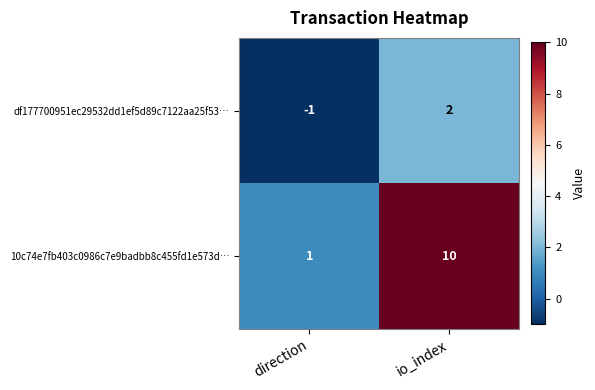

At which label does 10c74e7fb403c0986c7e9badbb8c455fd1e573d… reach its minimum?

direction